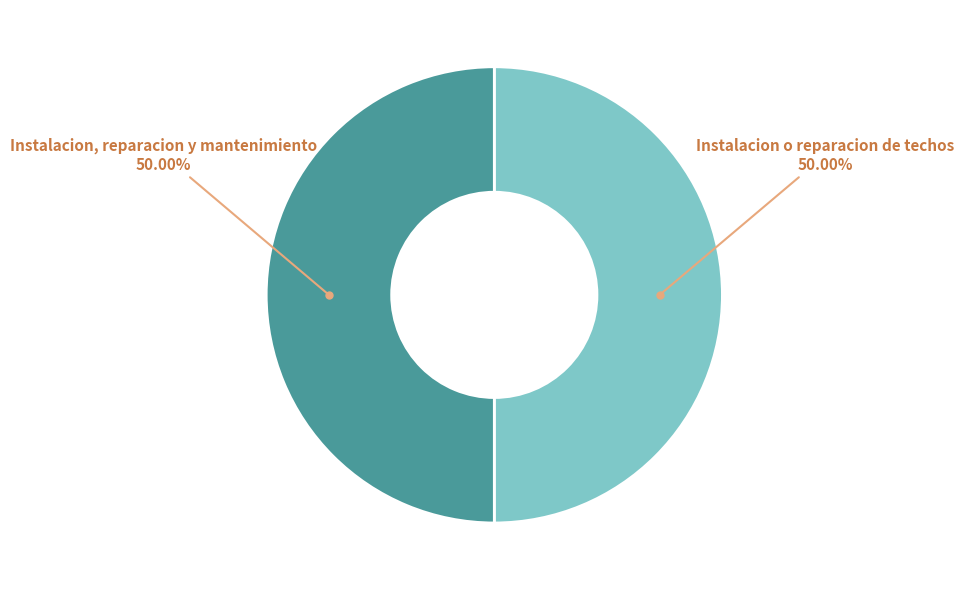

What is the ratio of the value at Instalacion, reparacion y mantenimiento to the value at Instalacion o reparacion de techos?

1.0